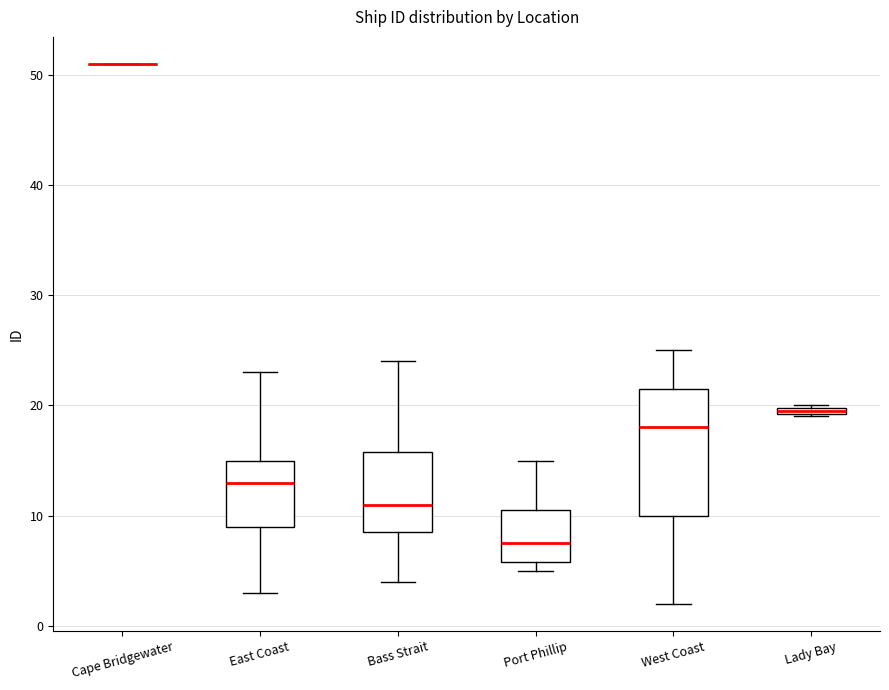

Comparing the boxes themselves (not the whiskers), which one is the tallest?

West Coast